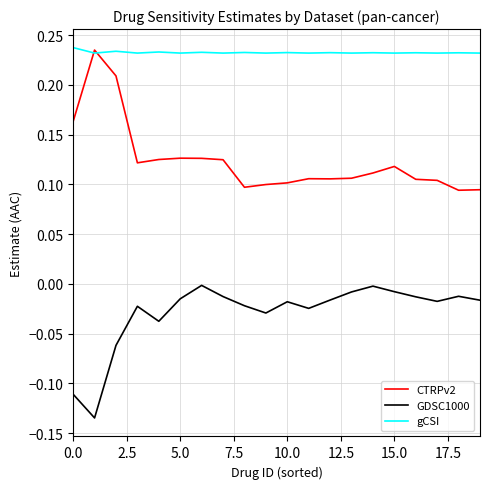

Which series has the largest total across all categories?

gCSI